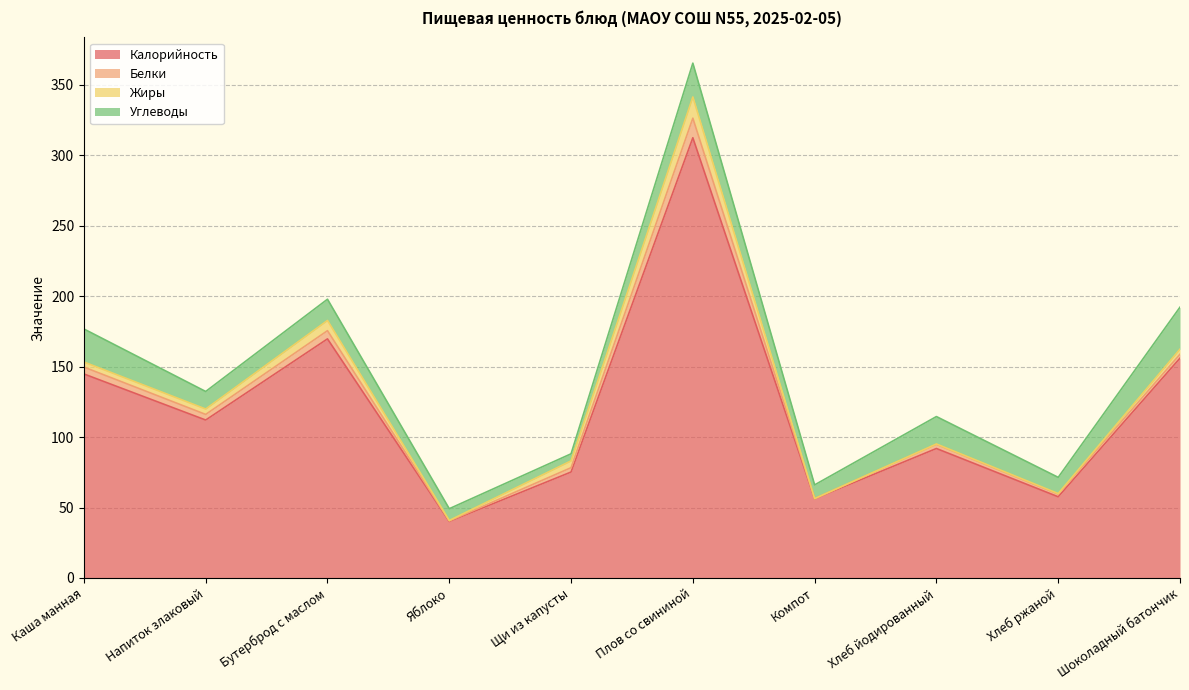

Reading left to right, list all the values displayed in this chart.

Калорийность: Каша манная=144.8	Напиток злаковый=112.1	Бутерброд с маслом=169.7	Яблоко=40.1	Щи из капусты=75.2	Плов со свининой=312.4	Компот=56.2	Хлеб йодированный=91.9	Хлеб ржаной=57.6	Шоколадный батончик=156.0
Белки: Каша манная=4.9	Напиток злаковый=4.0	Бутерброд с маслом=5.8	Яблоко=0.3	Щи из капусты=3.1	Плов со свининой=13.9	Компот=0.1	Хлеб йодированный=3.0	Хлеб ржаной=1.9	Шоколадный батончик=2.8
Жиры: Каша манная=3.6	Напиток злаковый=3.8	Бутерброд с маслом=7.2	Яблоко=0.3	Щи из капусты=4.8	Плов со свининой=15.1	Компот=0.0	Хлеб йодированный=0.2	Хлеб ржаной=0.3	Шоколадный батончик=3.6
Углеводы: Каша манная=23.4	Напиток злаковый=12.4	Бутерброд с маслом=15.1	Яблоко=8.4	Щи из капусты=5.0	Плов со свининой=24.0	Компот=9.7	Хлеб йодированный=19.5	Хлеб ржаной=11.5	Шоколадный батончик=29.8